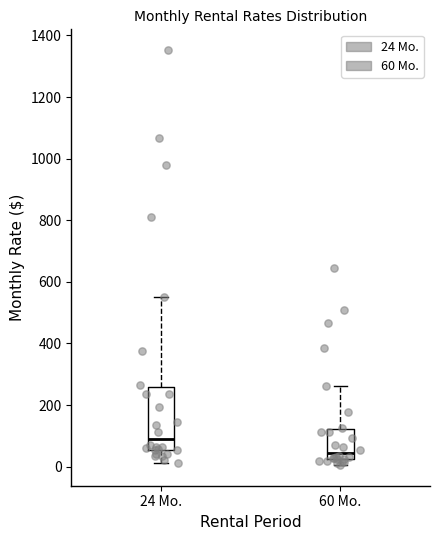

Reading left to right, read every box against the y-axis: the position of its median line, the range the box covers, and the ends of its whiskers. The values are not printed on the chart, so give them approximately, as read against the axis.

24 Mo.: median 100, box 60 to 260, whiskers 20 to 560
60 Mo.: median 40, box 20 to 120, whiskers 0 to 260